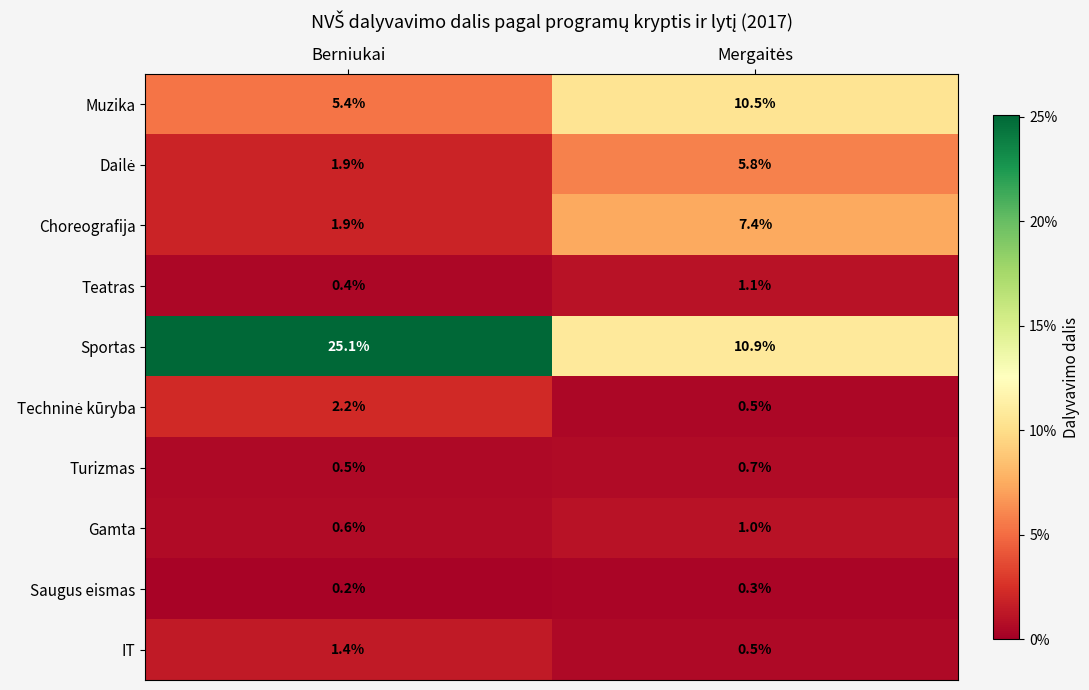

The value of Choreografija at Berniukai is 3.4. True or false?

False